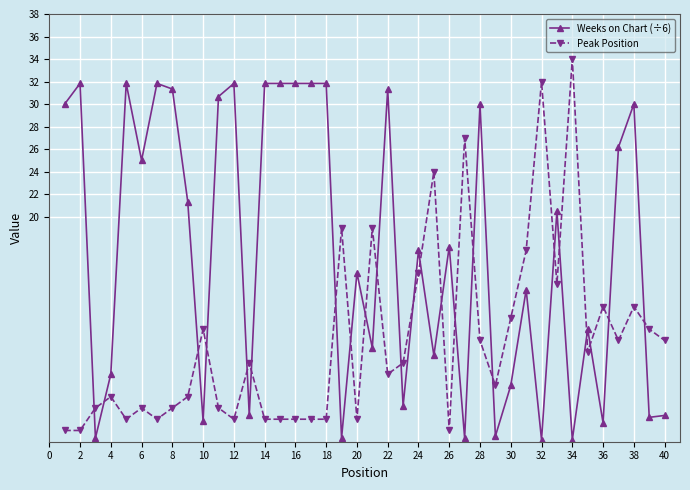

Rank the series by their maximum value, from highest to lowest.

Peak Position, Weeks on Chart (÷6)